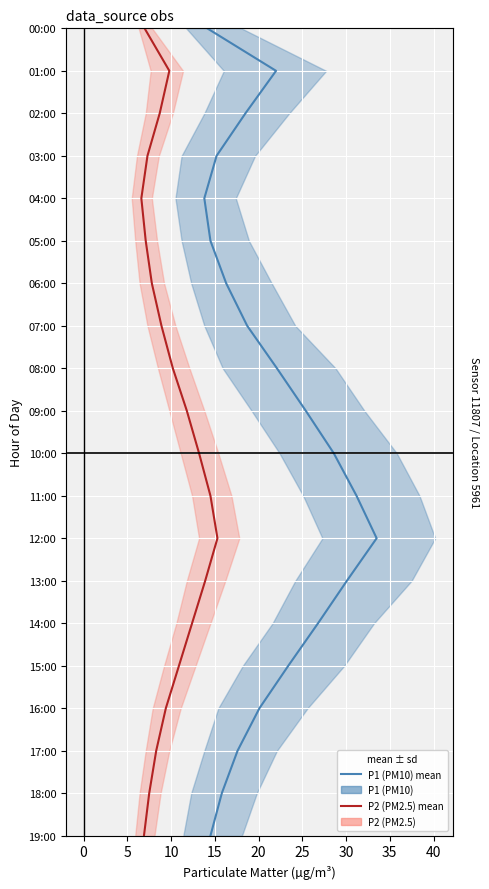

Is the value of P1 (PM10) at 17 greater than the value of P2 (PM2.5) at 12?

Yes